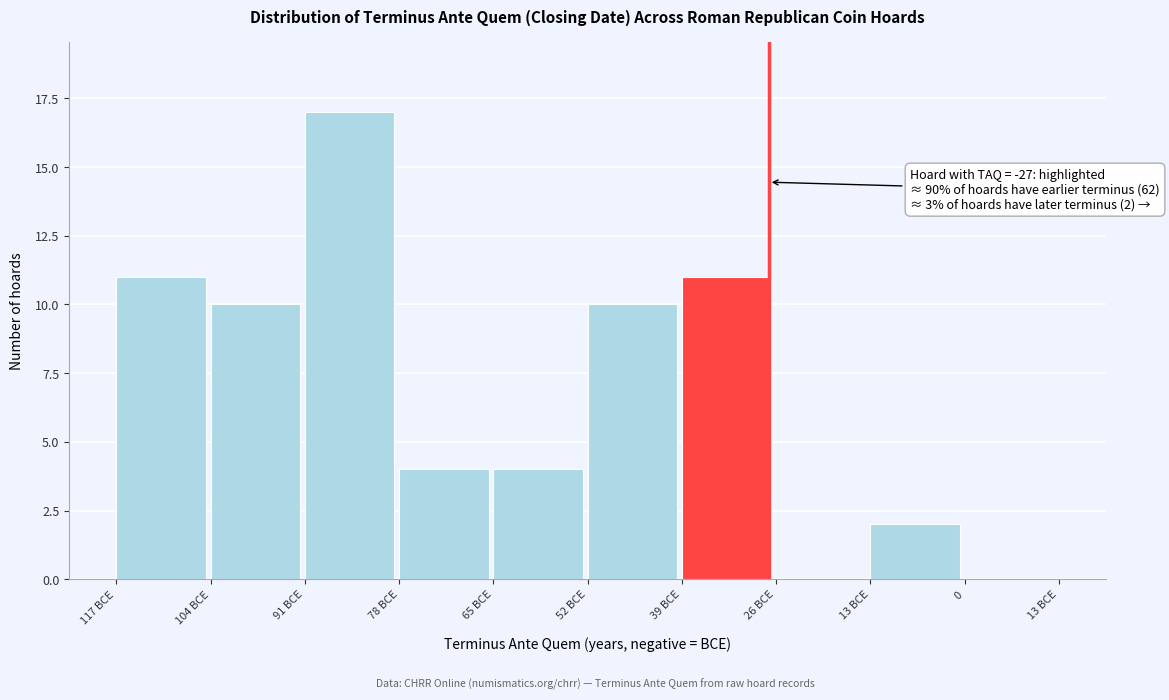

Reading right to left, transcribe all the data shown in this chart.

0=0	13 BCE=2	26 BCE=0	39 BCE=11	52 BCE=10	65 BCE=4	78 BCE=4	91 BCE=17	104 BCE=10	117 BCE=11